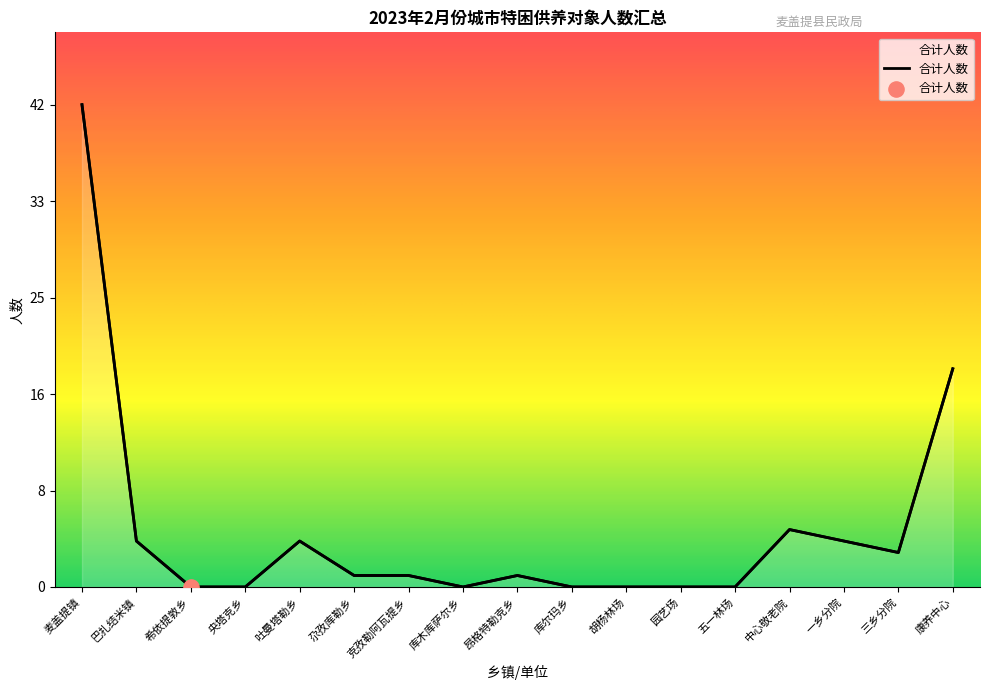

What is the change in value from 麦盖提镇 to 库木库萨尔乡?

-42